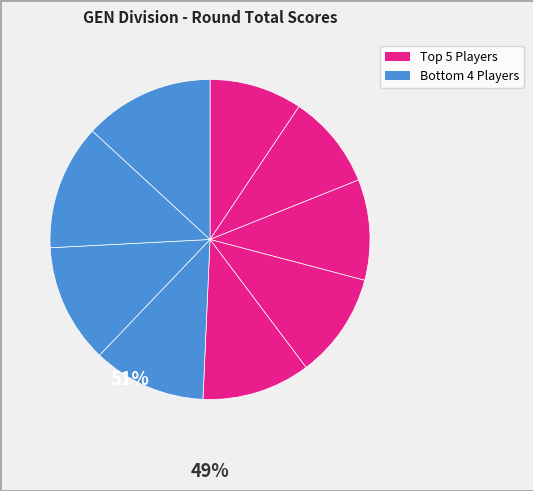

How many segments does this pie chart have?

9